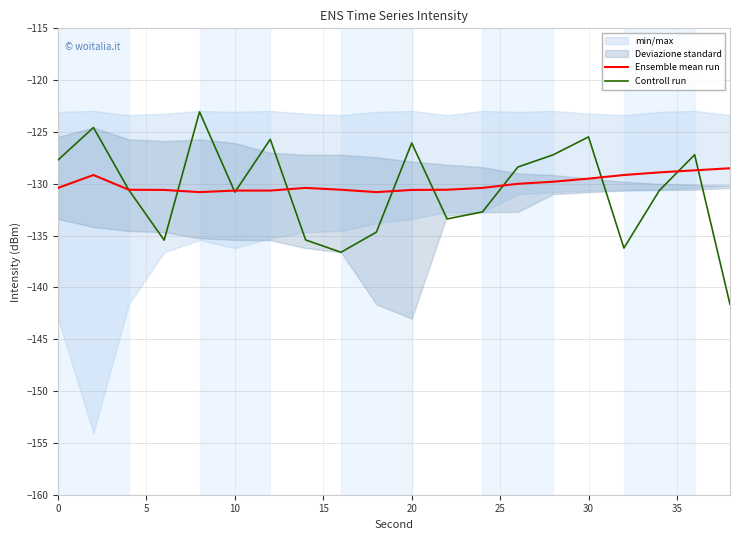

What is the lowest value of the Ensemble mean run series?

-130.8